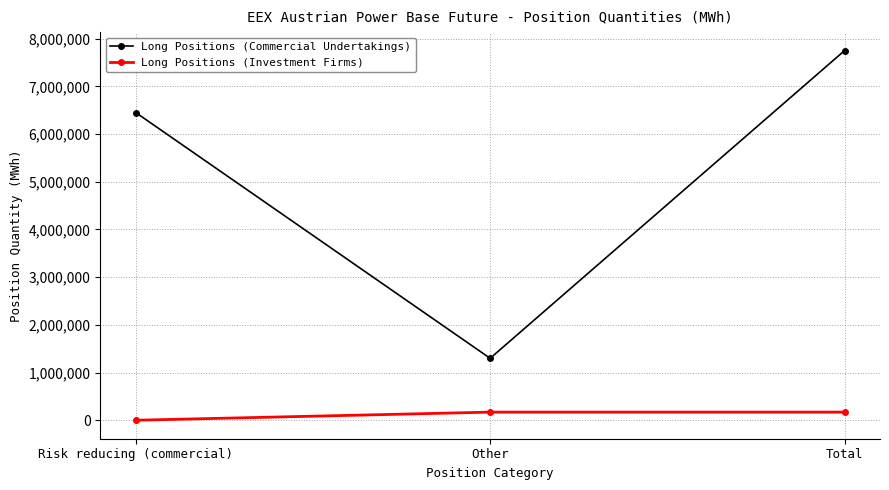

Rank the categories by Long Positions (Commercial Undertakings) value from lowest to highest.

Other, Risk reducing (commercial), Total